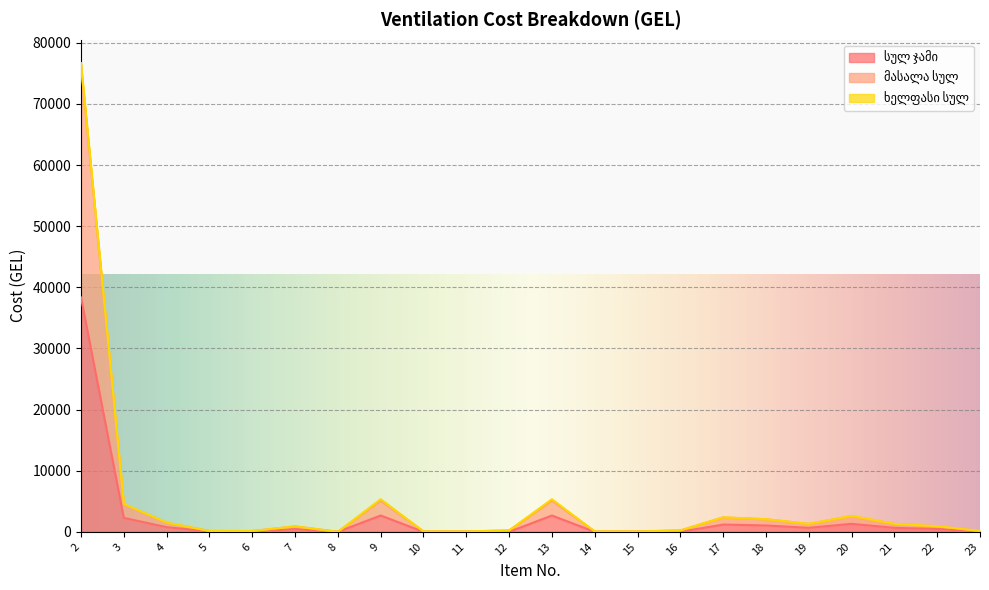

True or false: სულ ჯამი and მასალა სულ cross at least once.

False